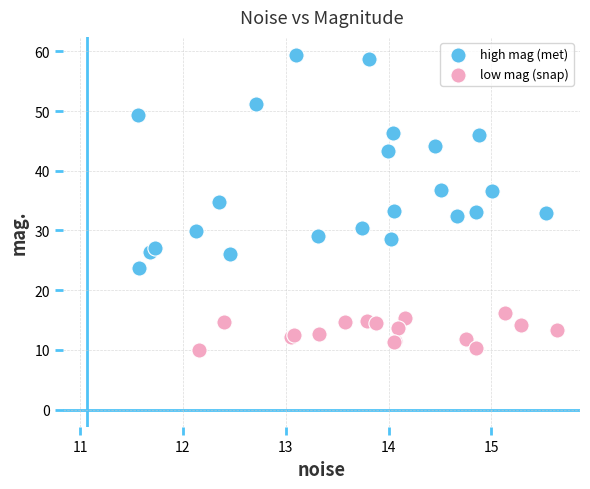

Which series reaches the maximum Y coordinate?

high mag (met)